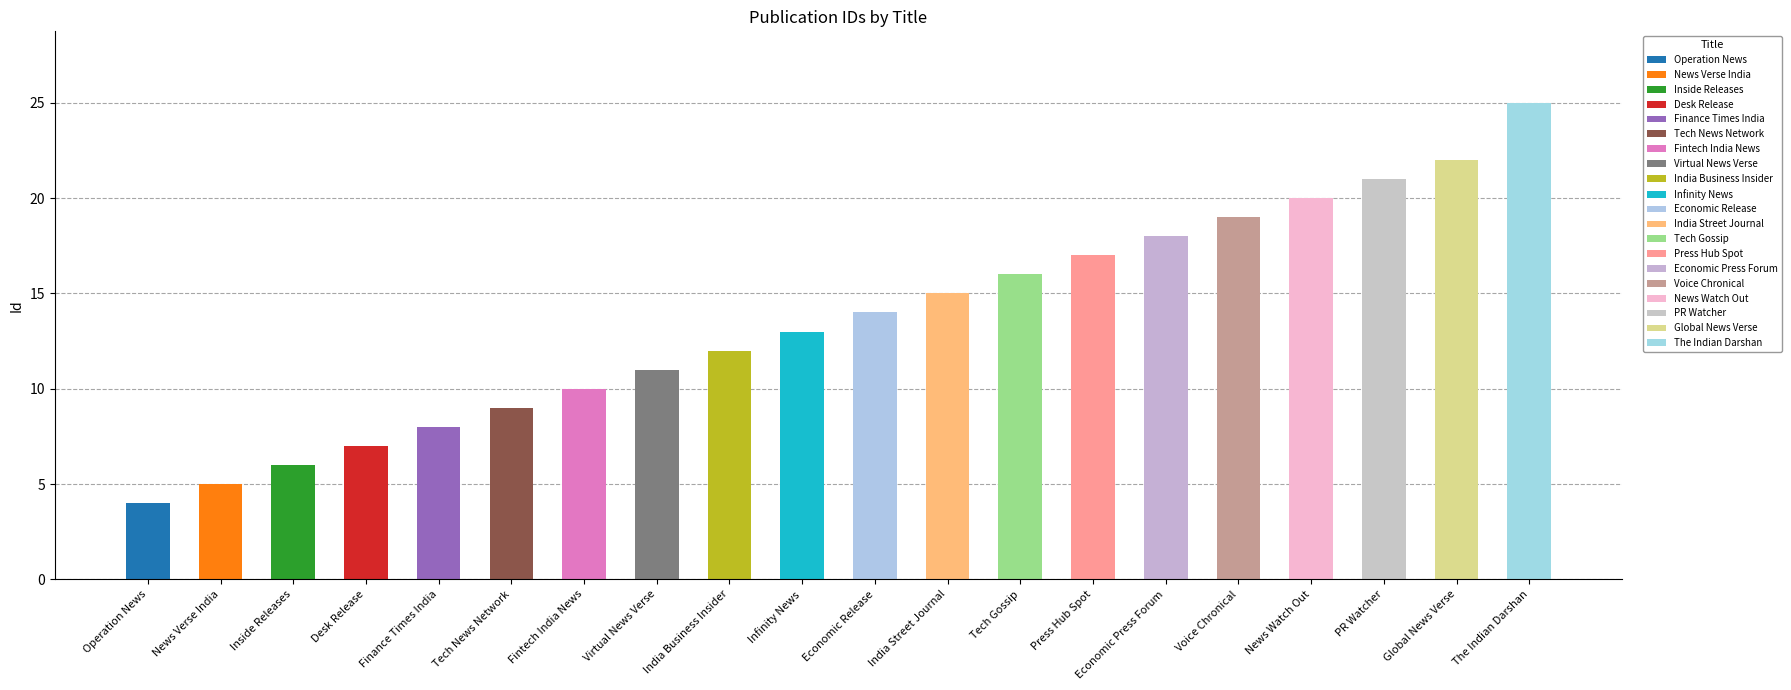

What is the change in value from News Verse India to Desk Release?

+2